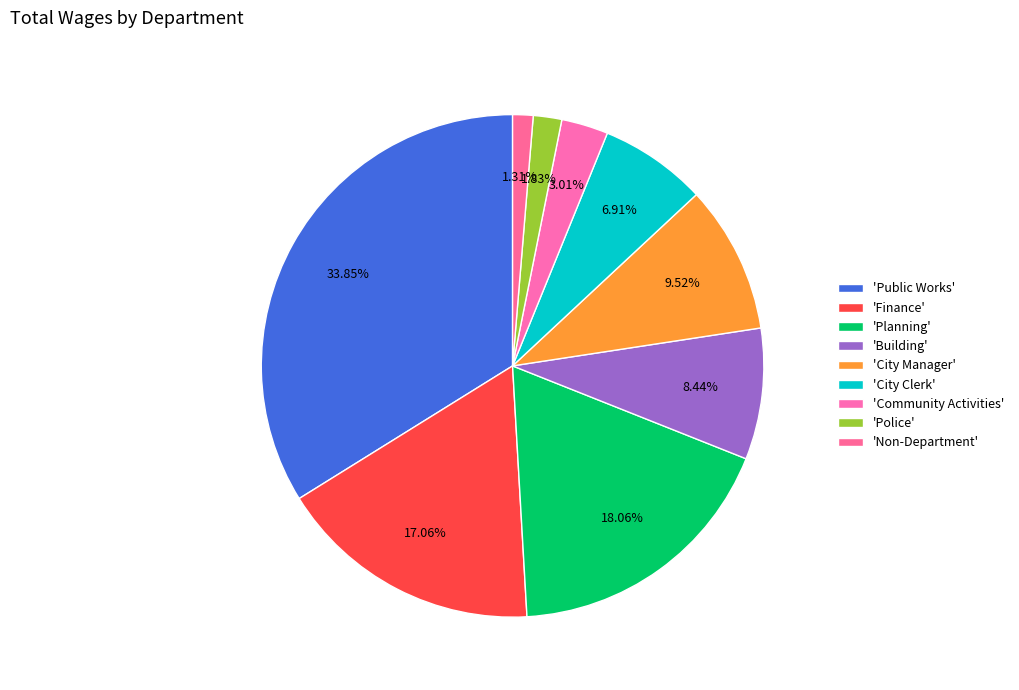

Which slice is the smallest?

Non-Department